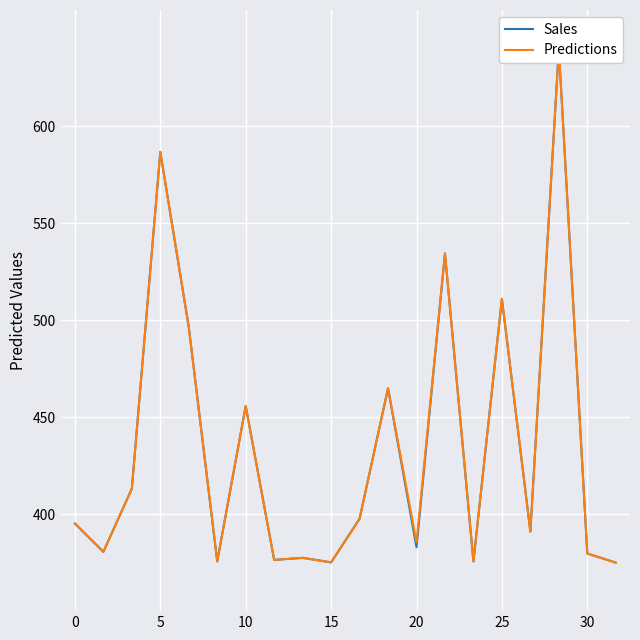

What is the minimum value shown in the chart?

375.0